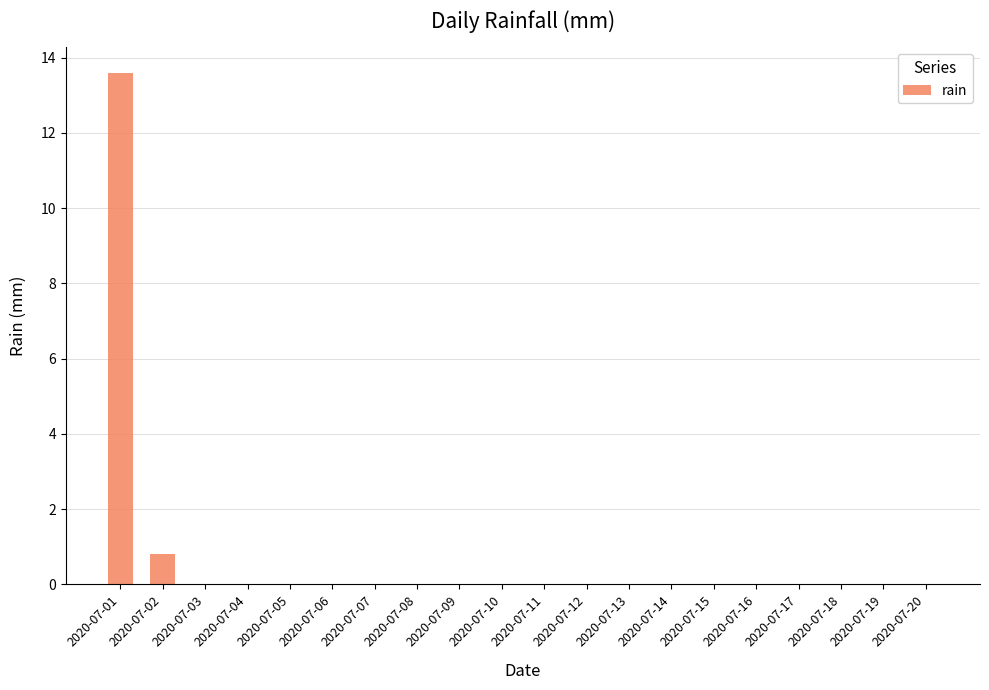

The value at 2020-07-11 is 0.0. True or false?

True